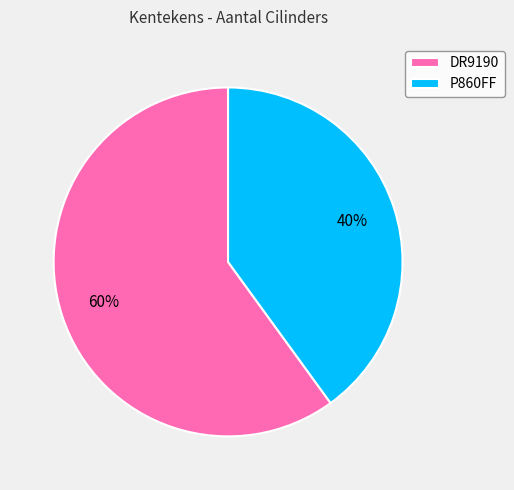

Is the sum of DR9190 and P860FF greater than half?

Yes